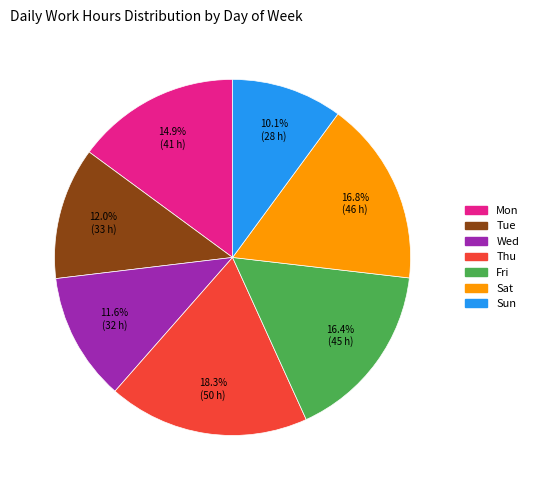

Is it true that Tue is 30% of the pie?

False